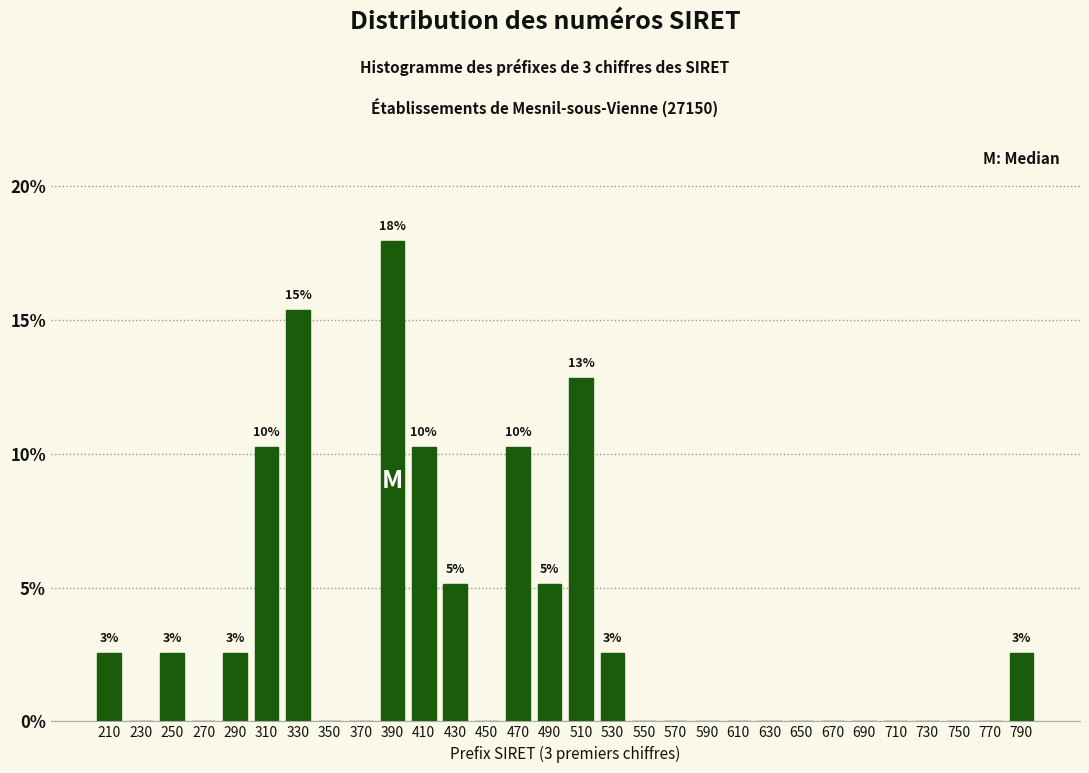

Reading left to right, list all the values displayed in this chart.

210=2.6	230=0.0	250=2.6	270=0.0	290=2.6	310=10.3	330=15.4	350=0.0	370=0.0	390=17.9	410=10.3	430=5.1	450=0.0	470=10.3	490=5.1	510=12.8	530=2.6	550=0.0	570=0.0	590=0.0	610=0.0	630=0.0	650=0.0	670=0.0	690=0.0	710=0.0	730=0.0	750=0.0	770=0.0	790=2.6